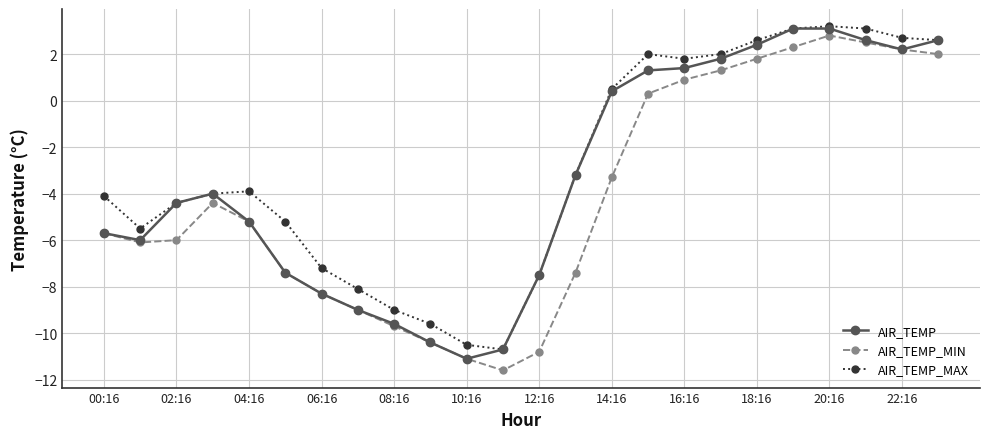

What is the average value of the AIR_TEMP_MAX series?

-2.9